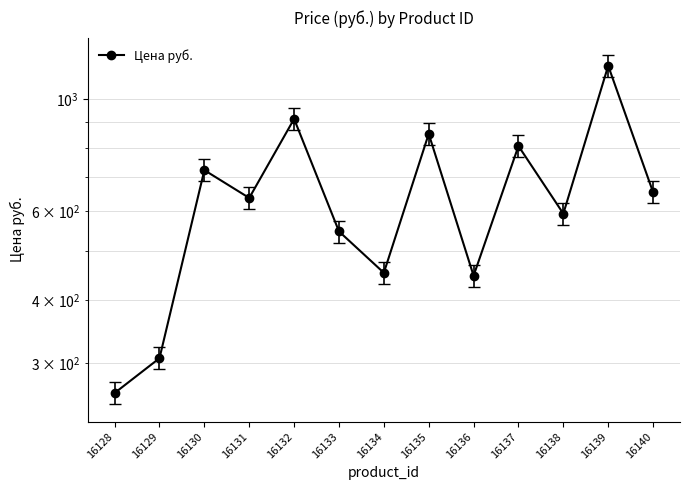

At which category does the data reach its first local valley?

16131